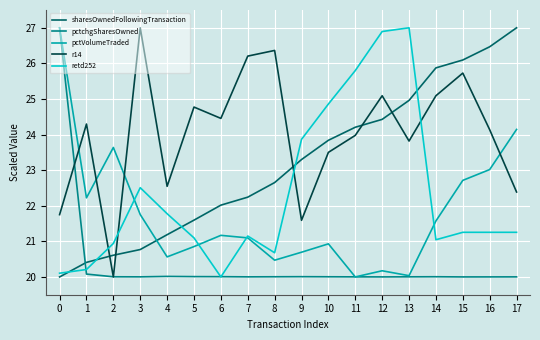

At 9, list the series in order from smallest to largest.

pctchgSharesOwned, pctVolumeTraded, r14, sharesOwnedFollowingTransaction, retd252